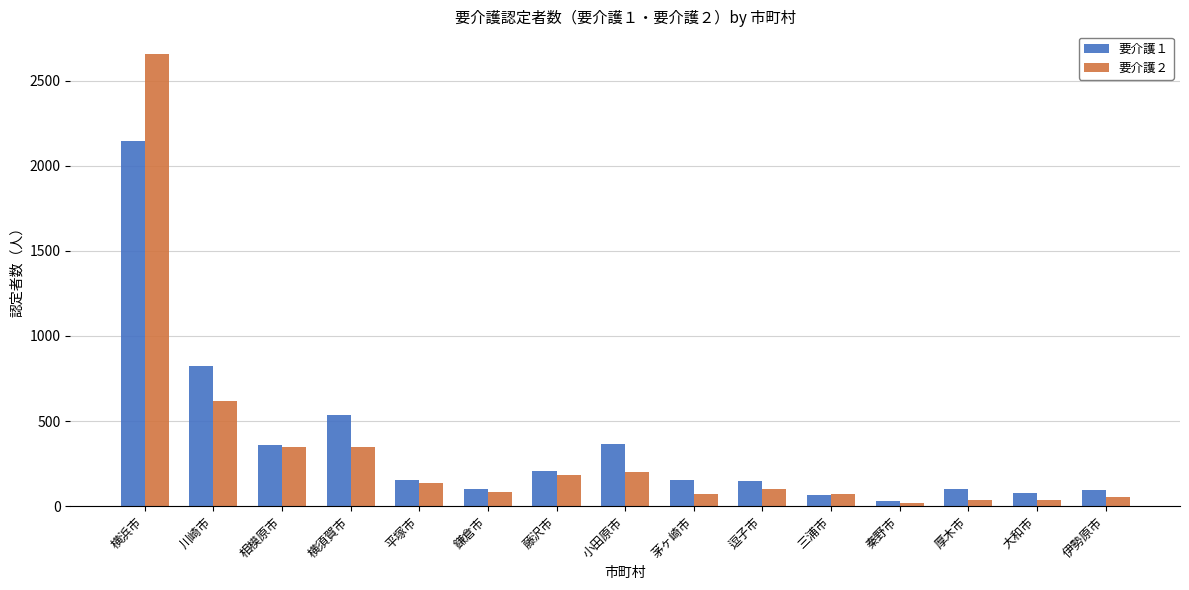

What is the difference between the maximum and second lowest values in the 要介護１ series?

2085